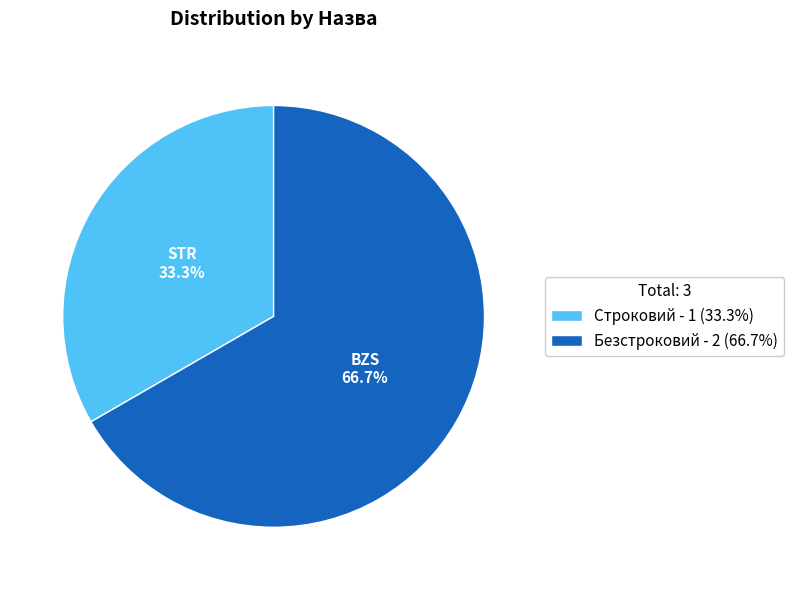

What percentage is the Безстроковий slice, to the nearest percent?

67%